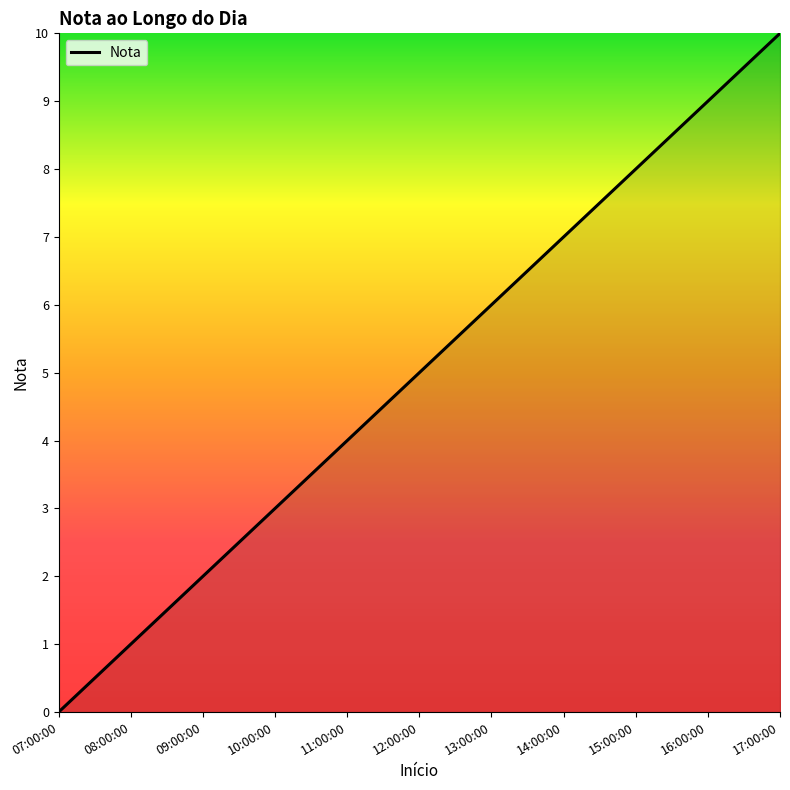

Rank the categories by value from lowest to highest.

07:00:00, 08:00:00, 09:00:00, 10:00:00, 11:00:00, 12:00:00, 13:00:00, 14:00:00, 15:00:00, 16:00:00, 17:00:00